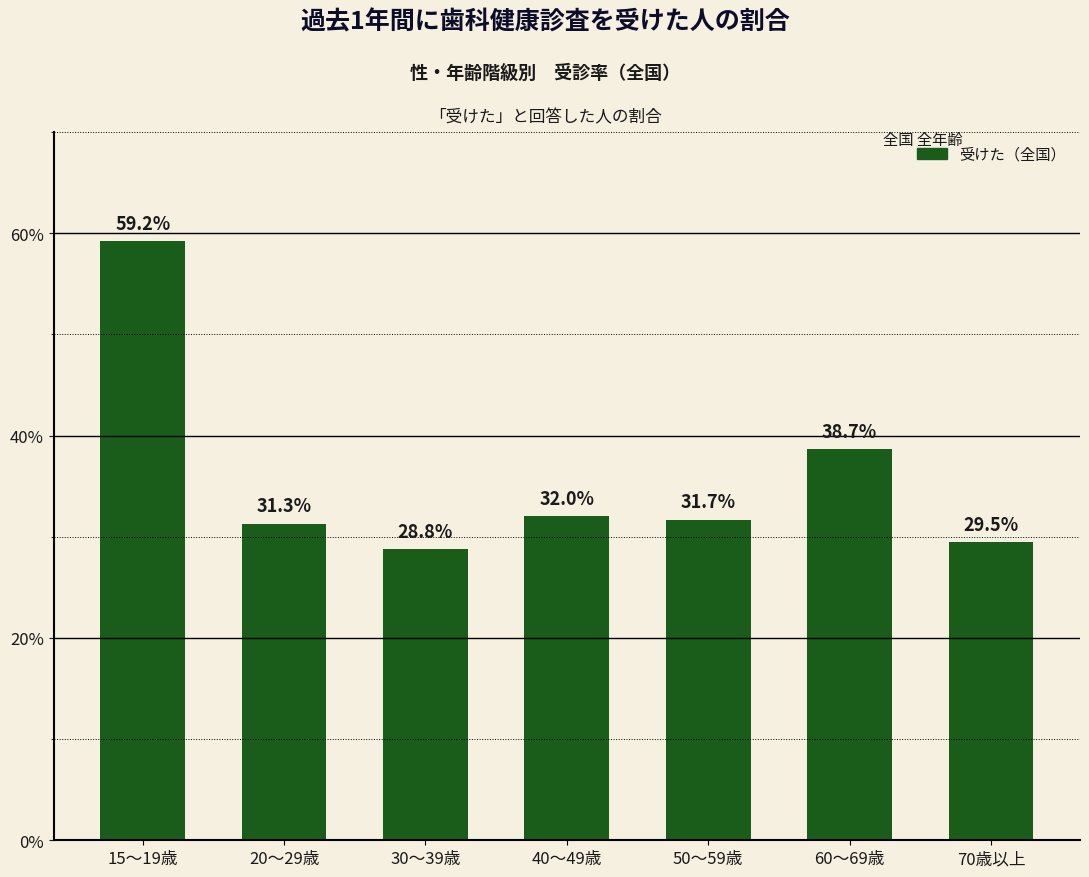

What is the minimum value shown in the chart?

28.8